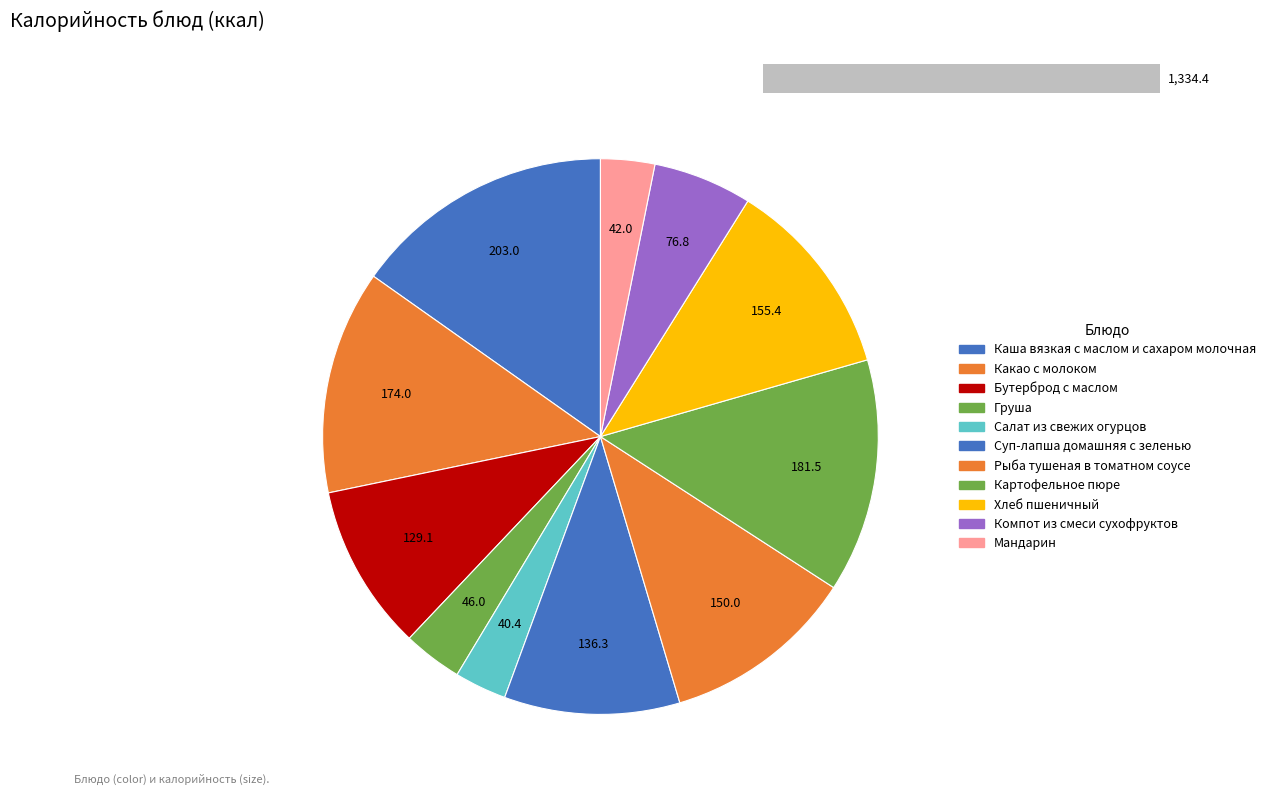

Is there a majority slice in this chart?

No